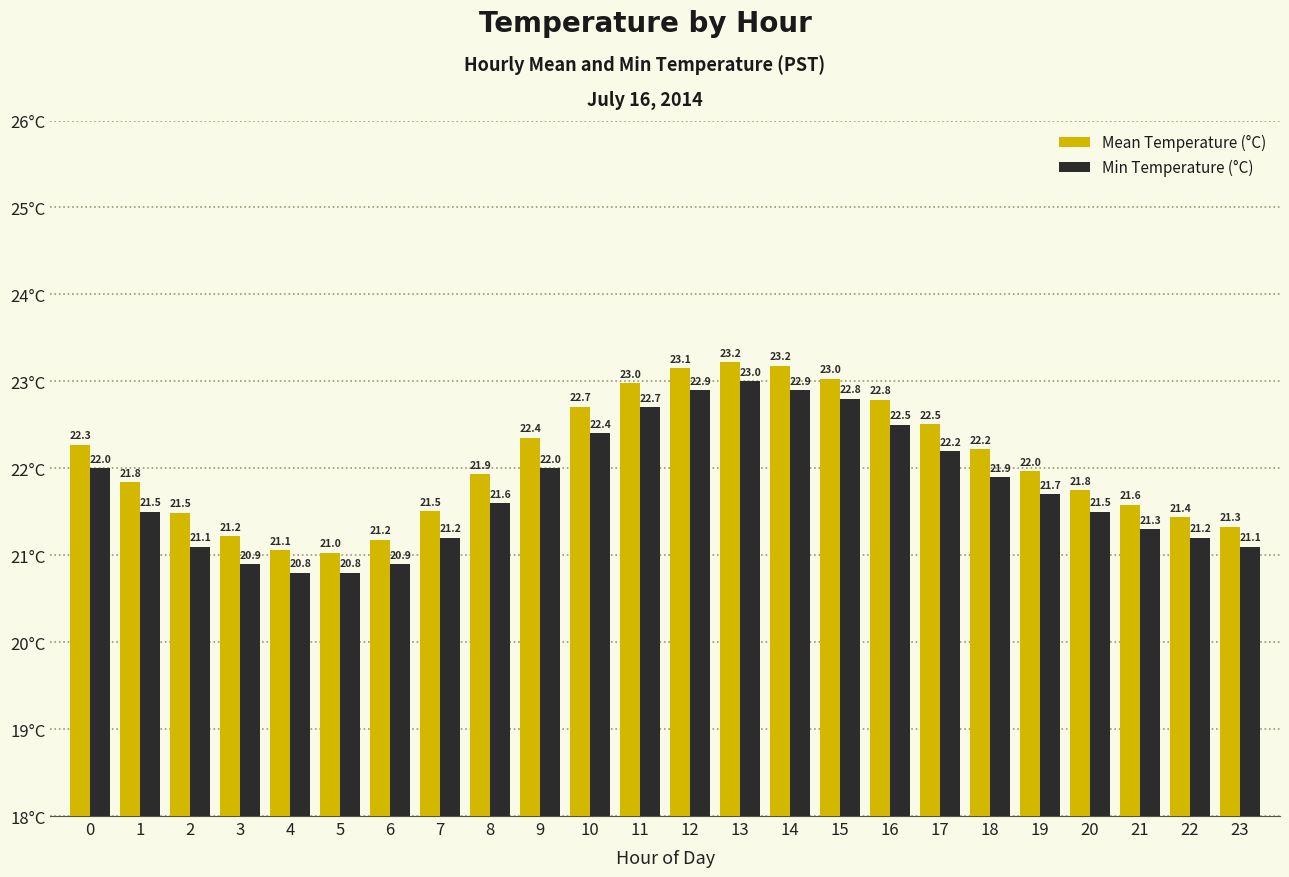

At how many categories does at least one series exceed 21?

24